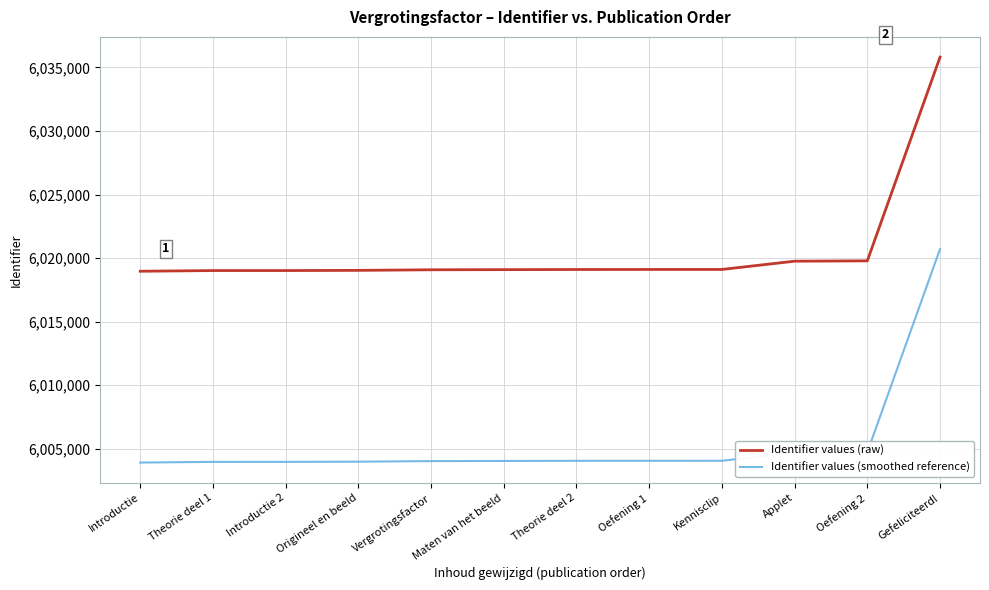

Is it true that Identifier values (raw) equals 6019099.0 at Theorie deel 2?

True